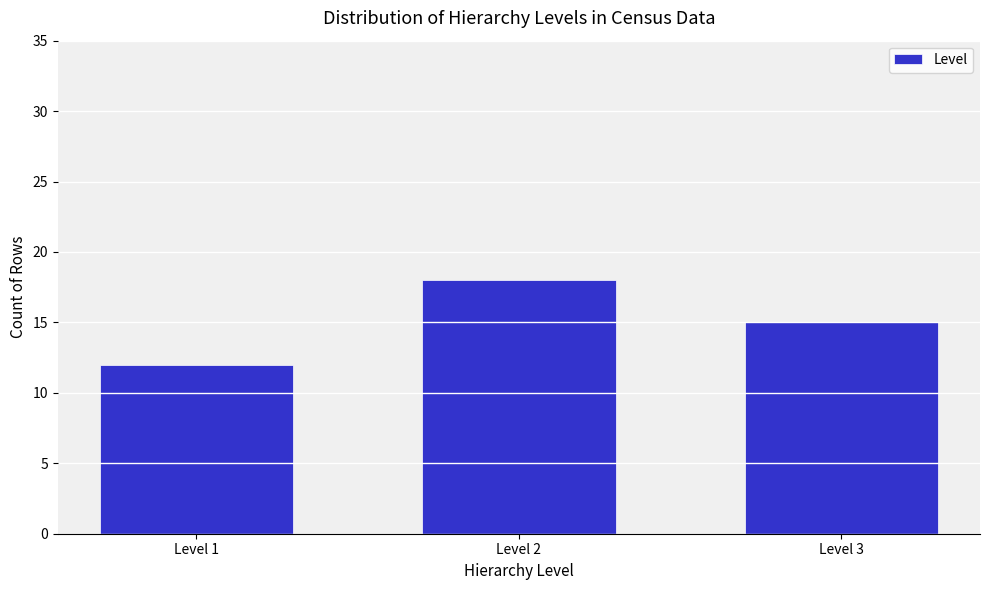

Reading left to right, what are all the values shown in this chart?

12	18	15